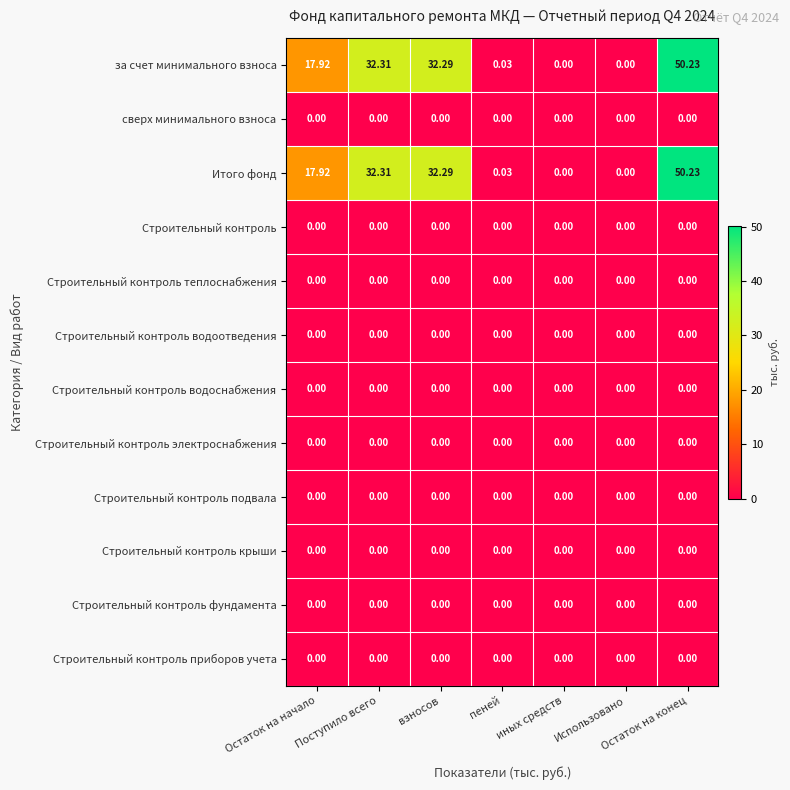

Which category has the highest value across all series?

Остаток на конец